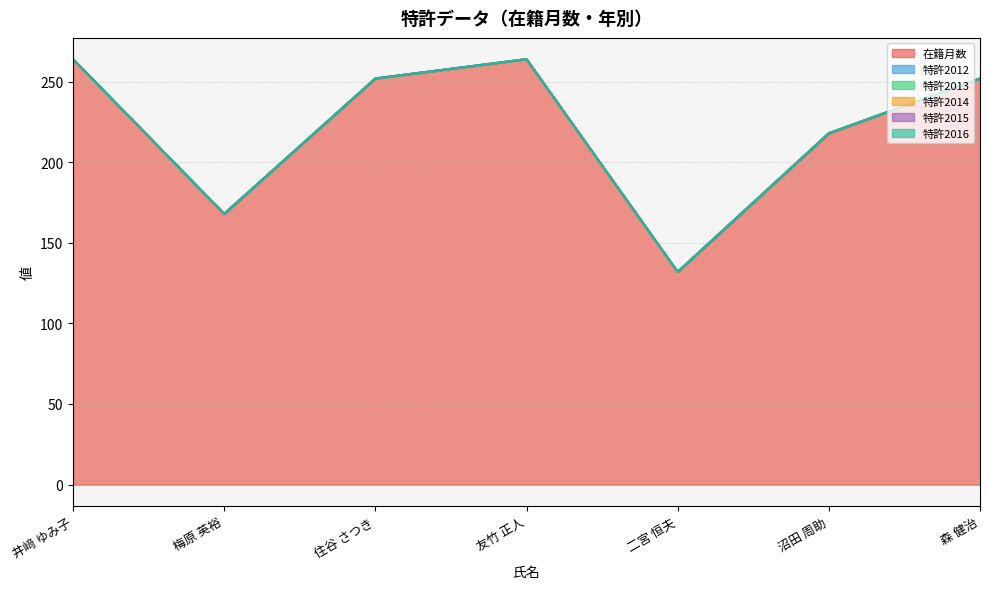

What position from the right is 友竹 正人?

4